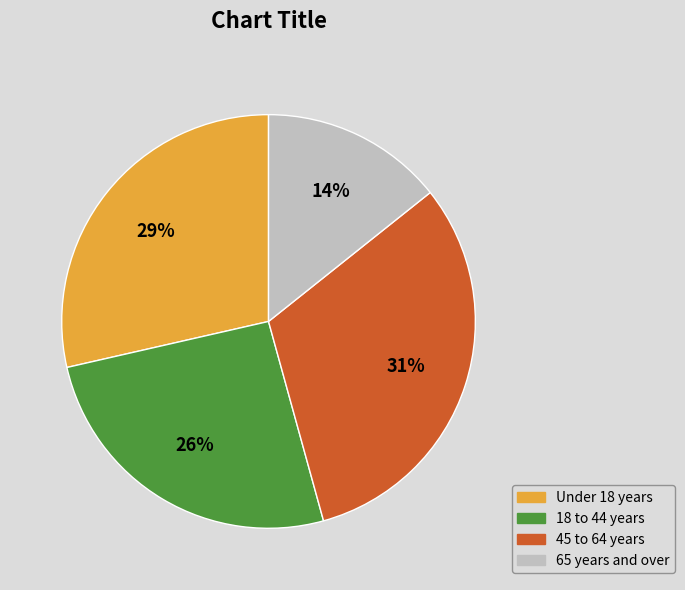

Count the number of slices in the pie.

4